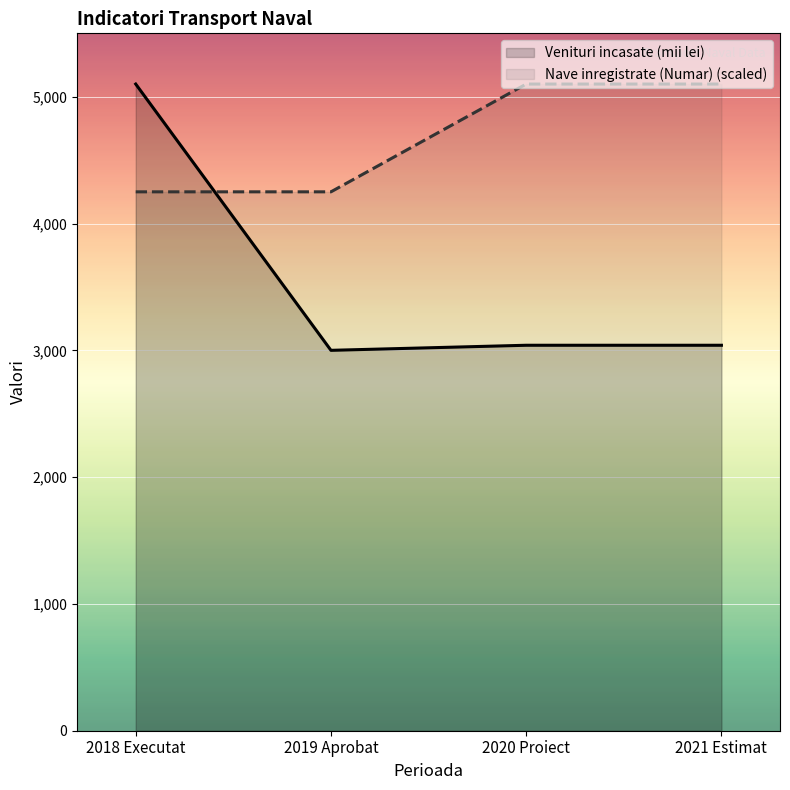

What is the label of the 3rd point from the left?

2020 Proiect